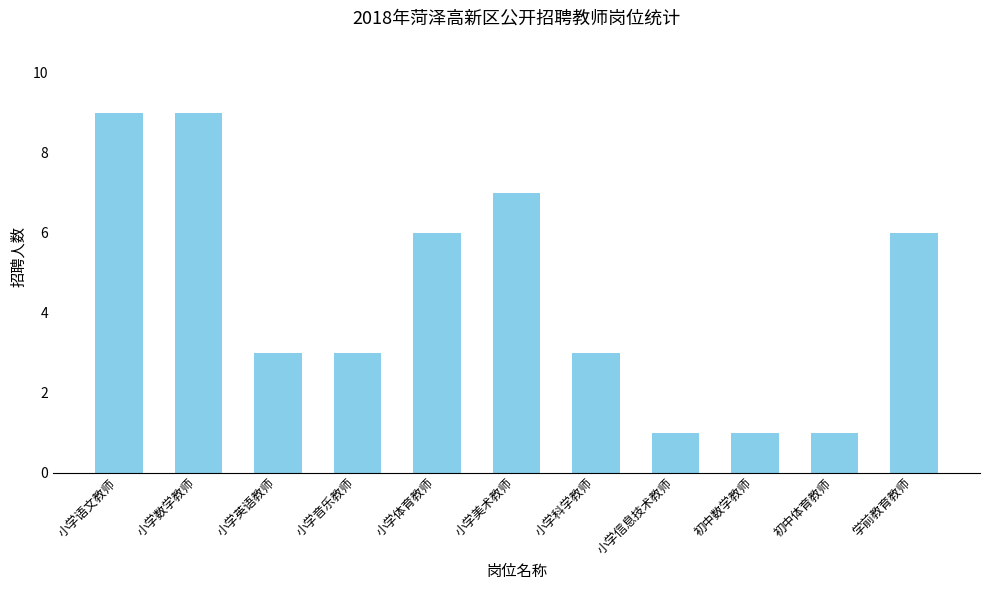

What is the average value?

4